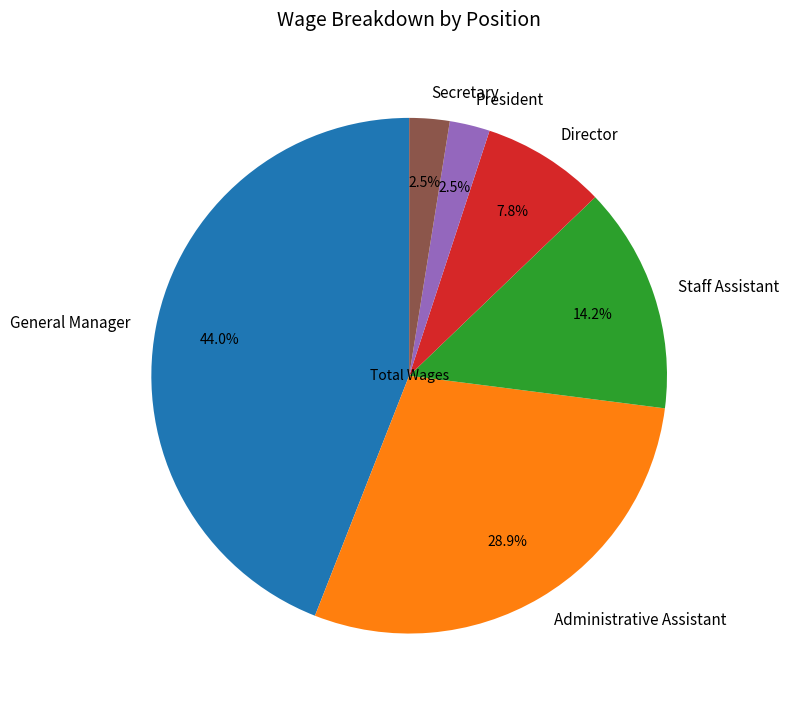

What is the largest slice in the pie chart?

General Manager